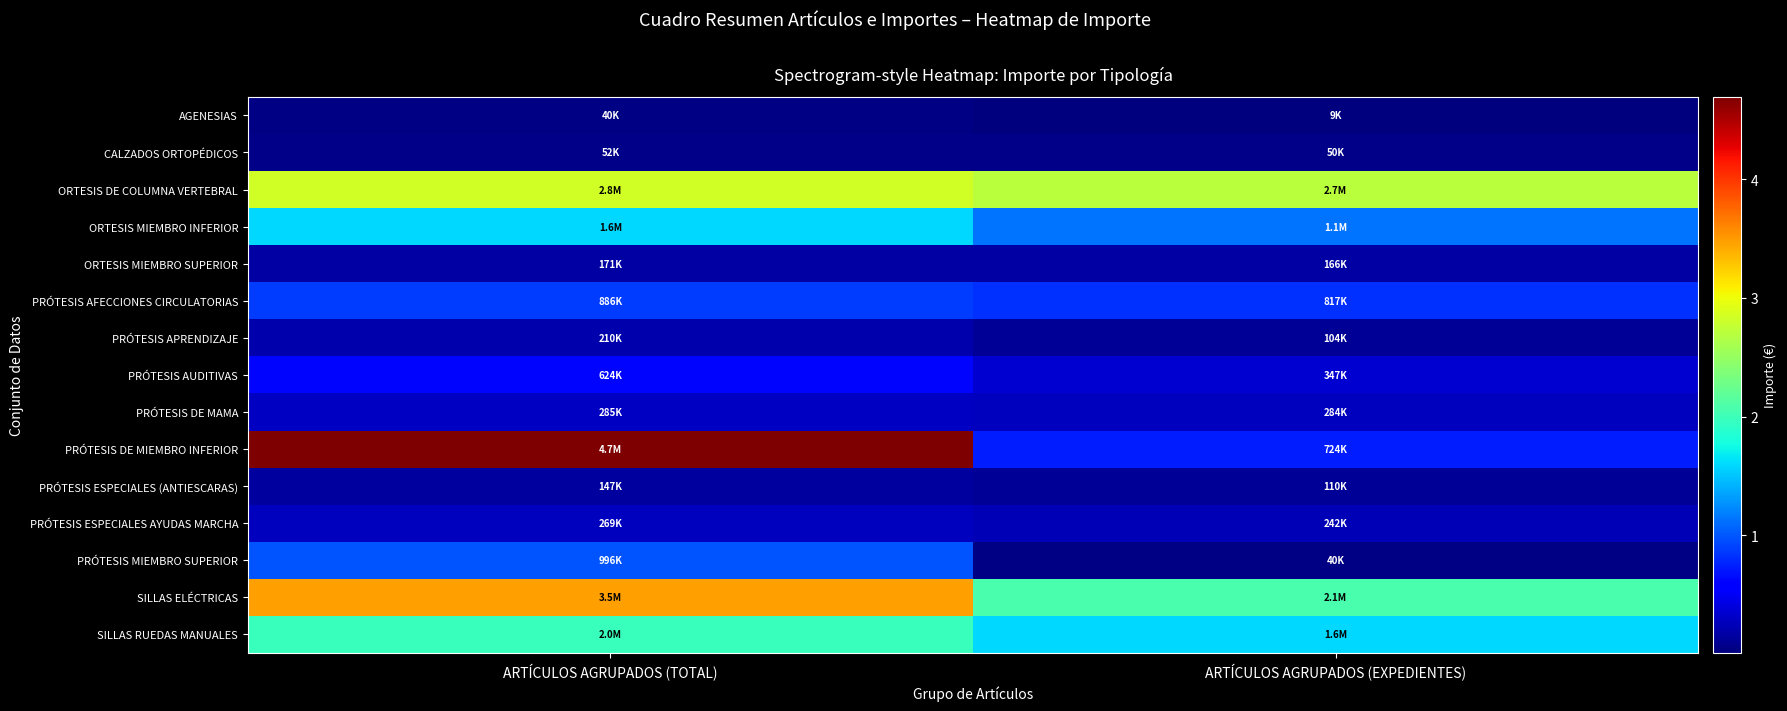

Reading left to right, what are all the values shown in this chart?

AGENESIAS: ARTÍCULOS AGRUPADOS (TOTAL)=40367.1	ARTÍCULOS AGRUPADOS (EXPEDIENTES)=9353.5
CALZADOS ORTOPÉDICOS: ARTÍCULOS AGRUPADOS (TOTAL)=51601.2	ARTÍCULOS AGRUPADOS (EXPEDIENTES)=49844.1
ORTESIS DE COLUMNA VERTEBRAL: ARTÍCULOS AGRUPADOS (TOTAL)=2845032.0	ARTÍCULOS AGRUPADOS (EXPEDIENTES)=2707089.7
ORTESIS MIEMBRO INFERIOR: ARTÍCULOS AGRUPADOS (TOTAL)=1592821.4	ARTÍCULOS AGRUPADOS (EXPEDIENTES)=1135443.9
ORTESIS MIEMBRO SUPERIOR: ARTÍCULOS AGRUPADOS (TOTAL)=171328.4	ARTÍCULOS AGRUPADOS (EXPEDIENTES)=166040.5
PRÓTESIS AFECCIONES CIRCULATORIAS: ARTÍCULOS AGRUPADOS (TOTAL)=886361.3	ARTÍCULOS AGRUPADOS (EXPEDIENTES)=816969.6
PRÓTESIS APRENDIZAJE: ARTÍCULOS AGRUPADOS (TOTAL)=210154.9	ARTÍCULOS AGRUPADOS (EXPEDIENTES)=103635.6
PRÓTESIS AUDITIVAS: ARTÍCULOS AGRUPADOS (TOTAL)=623981.1	ARTÍCULOS AGRUPADOS (EXPEDIENTES)=347264.7
PRÓTESIS DE MAMA: ARTÍCULOS AGRUPADOS (TOTAL)=285454.4	ARTÍCULOS AGRUPADOS (EXPEDIENTES)=283825.1
PRÓTESIS DE MIEMBRO INFERIOR: ARTÍCULOS AGRUPADOS (TOTAL)=4694439.1	ARTÍCULOS AGRUPADOS (EXPEDIENTES)=724261.3
PRÓTESIS ESPECIALES (ANTIESCARAS): ARTÍCULOS AGRUPADOS (TOTAL)=146969.1	ARTÍCULOS AGRUPADOS (EXPEDIENTES)=109571.4
PRÓTESIS ESPECIALES AYUDAS MARCHA: ARTÍCULOS AGRUPADOS (TOTAL)=268739.3	ARTÍCULOS AGRUPADOS (EXPEDIENTES)=241864.8
PRÓTESIS MIEMBRO SUPERIOR: ARTÍCULOS AGRUPADOS (TOTAL)=996054.3	ARTÍCULOS AGRUPADOS (EXPEDIENTES)=39841.1
SILLAS ELÉCTRICAS: ARTÍCULOS AGRUPADOS (TOTAL)=3471196.7	ARTÍCULOS AGRUPADOS (EXPEDIENTES)=2069234.9
SILLAS RUEDAS MANUALES: ARTÍCULOS AGRUPADOS (TOTAL)=1982307.6	ARTÍCULOS AGRUPADOS (EXPEDIENTES)=1587201.8